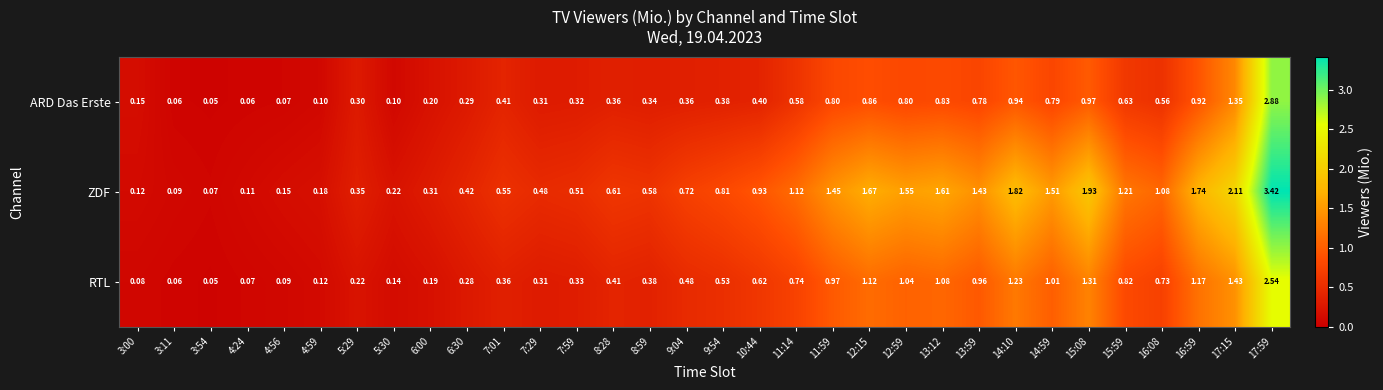

Is the value of RTL at 17:15 greater than the value of ZDF at 8:28?

Yes